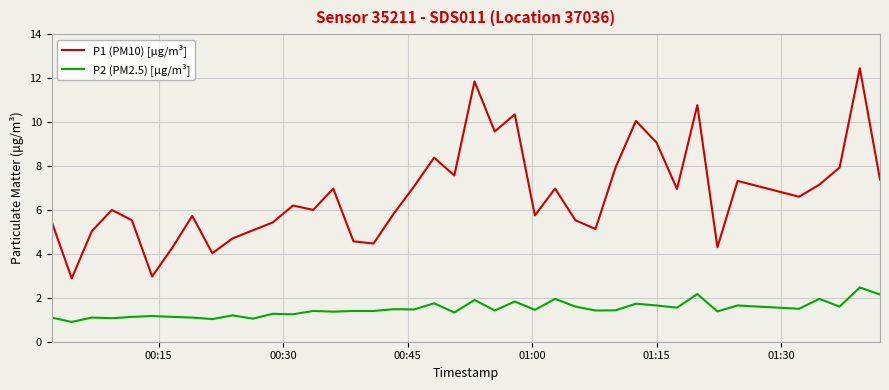

True or false: P1 (PM10) [µg/m³] and P2 (PM2.5) [µg/m³] intersect in this chart.

False